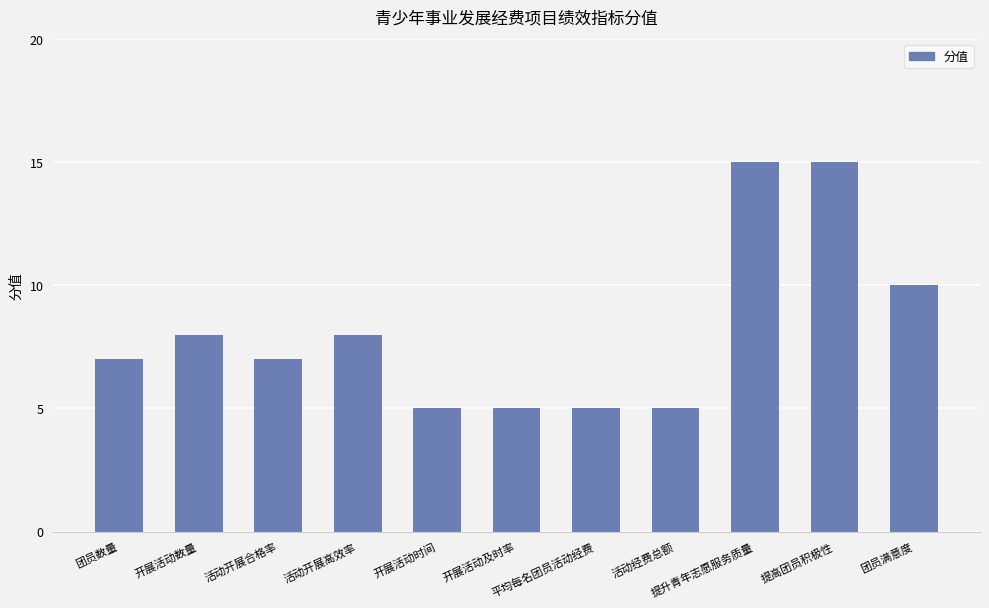

What is the difference between the maximum and second lowest values?

10